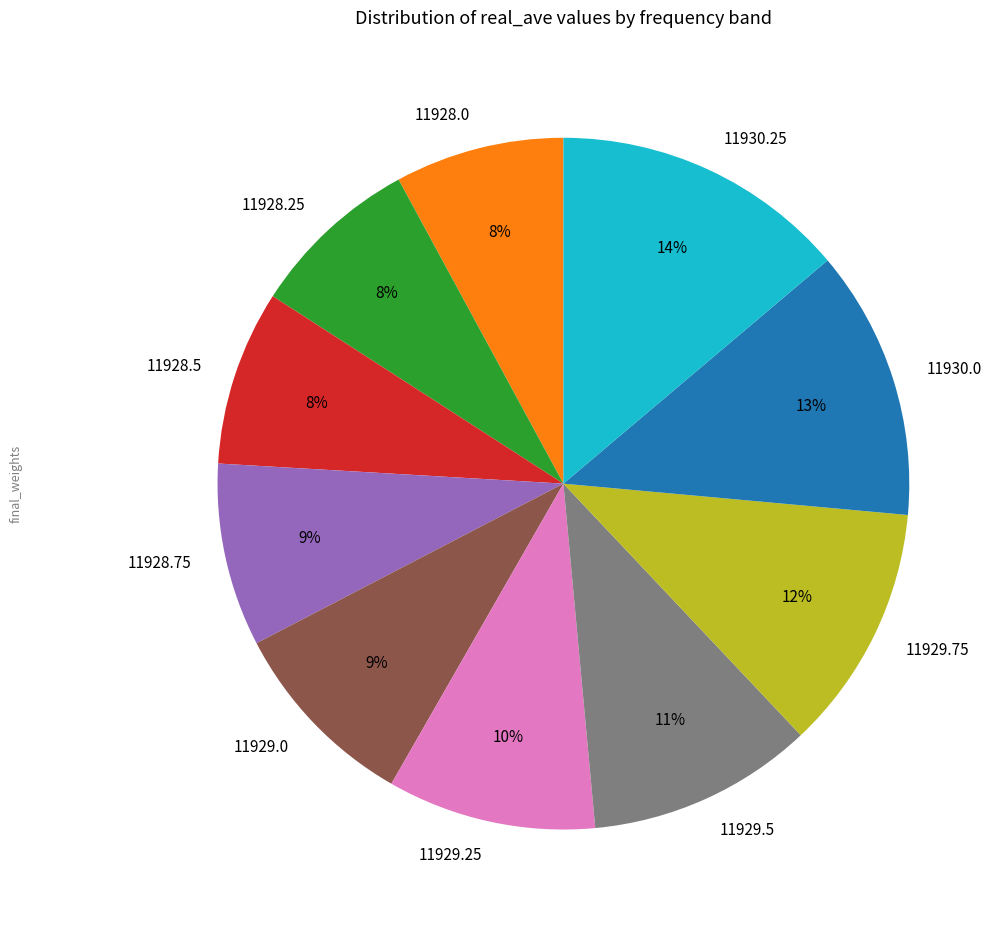

How many segments does this pie chart have?

10